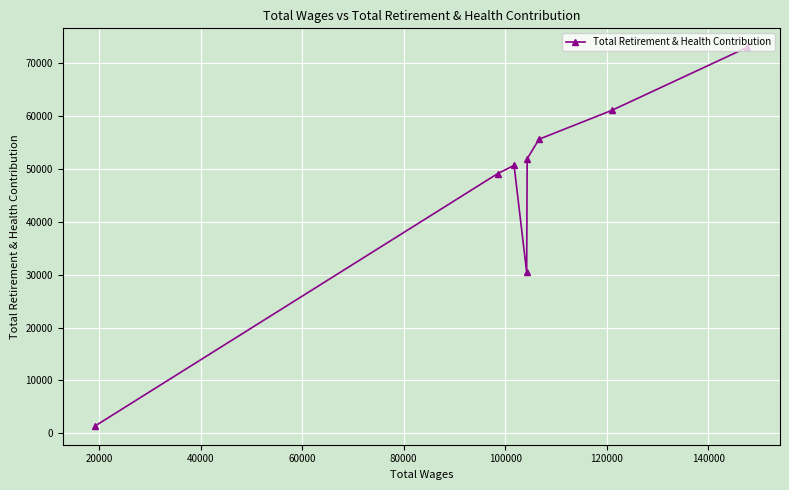

What is the maximum value shown in the chart?

73059